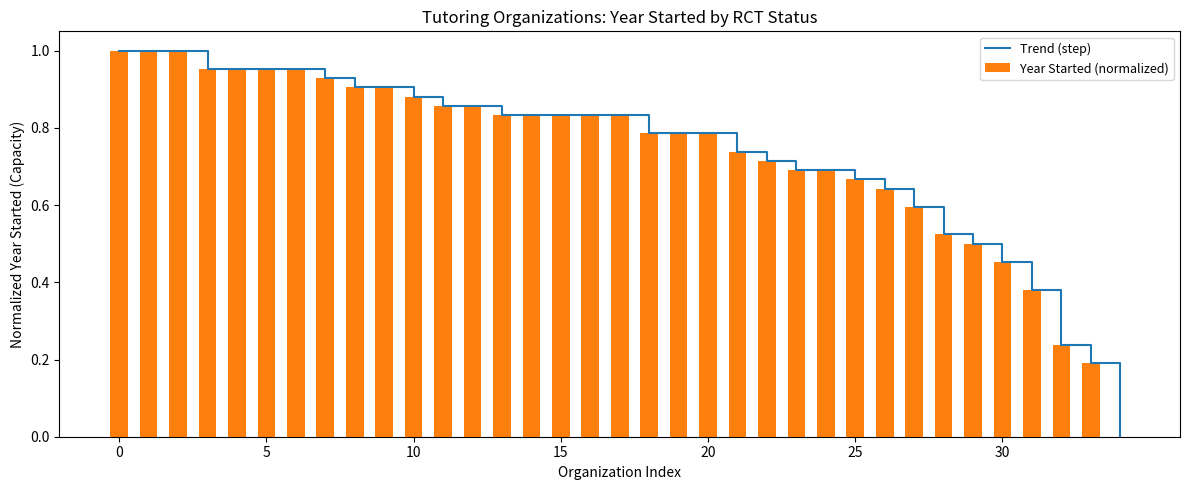

True or false: Year Started (normalized) has a value of 0.3 at 15.

False